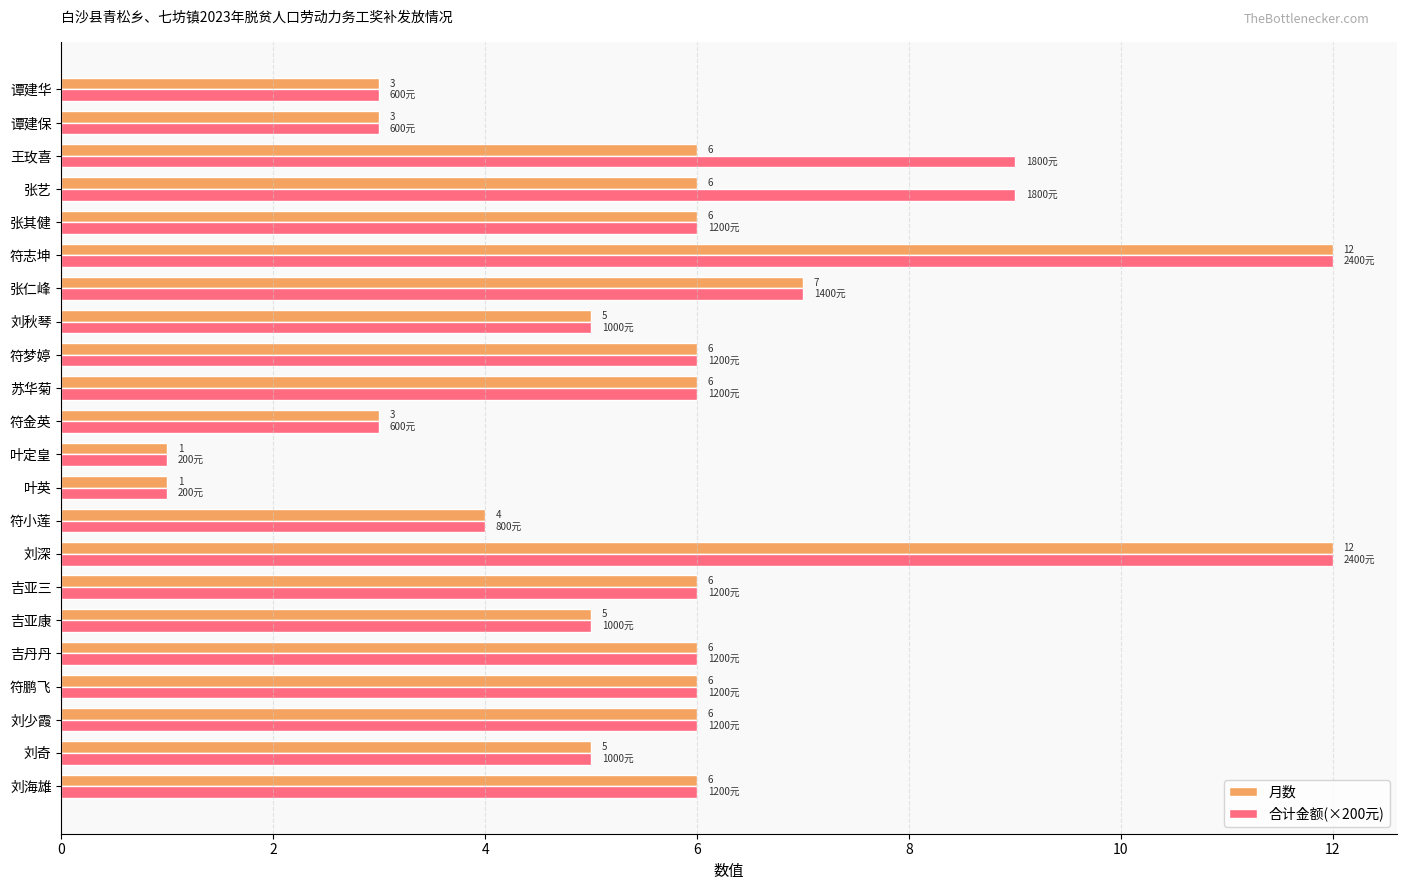

Is it true that 合计金额(×200元) equals 12 at 刘深?

True